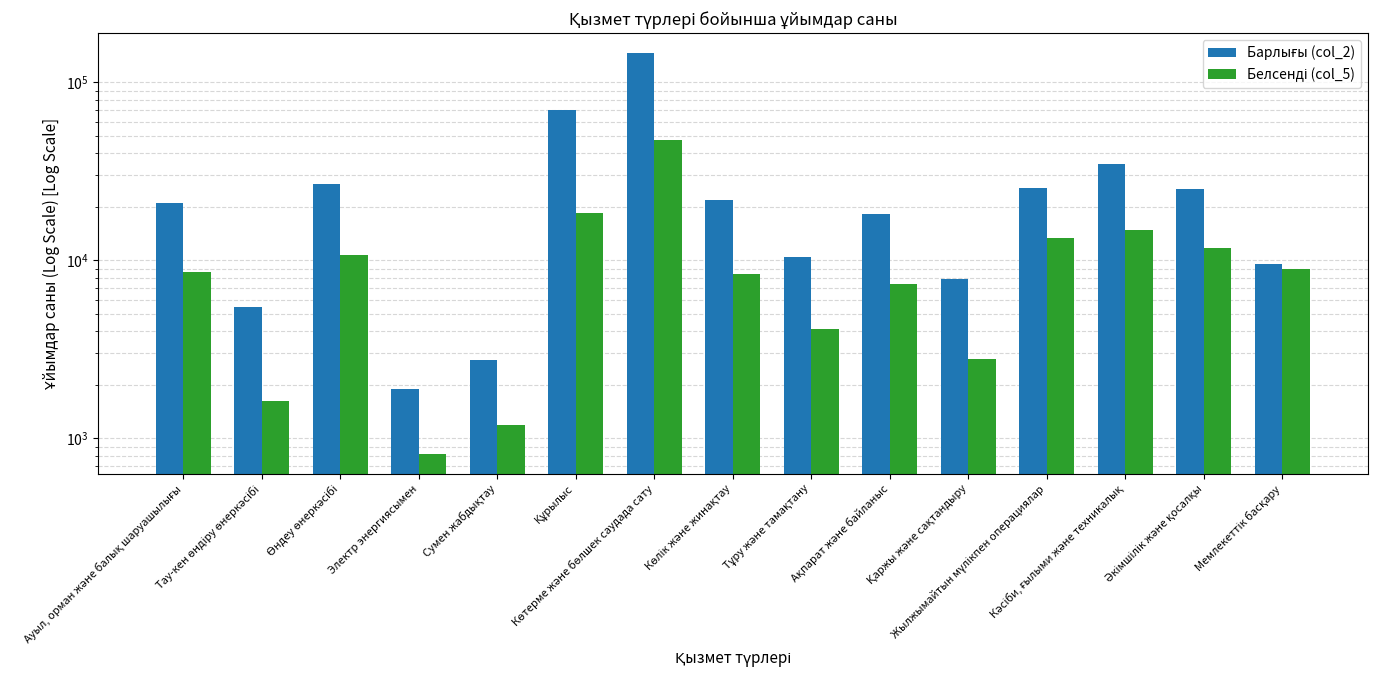

True or false: Белсенді (col_5) has a value of 8636 at Ауыл, орман және балық шаруашылығы.

True